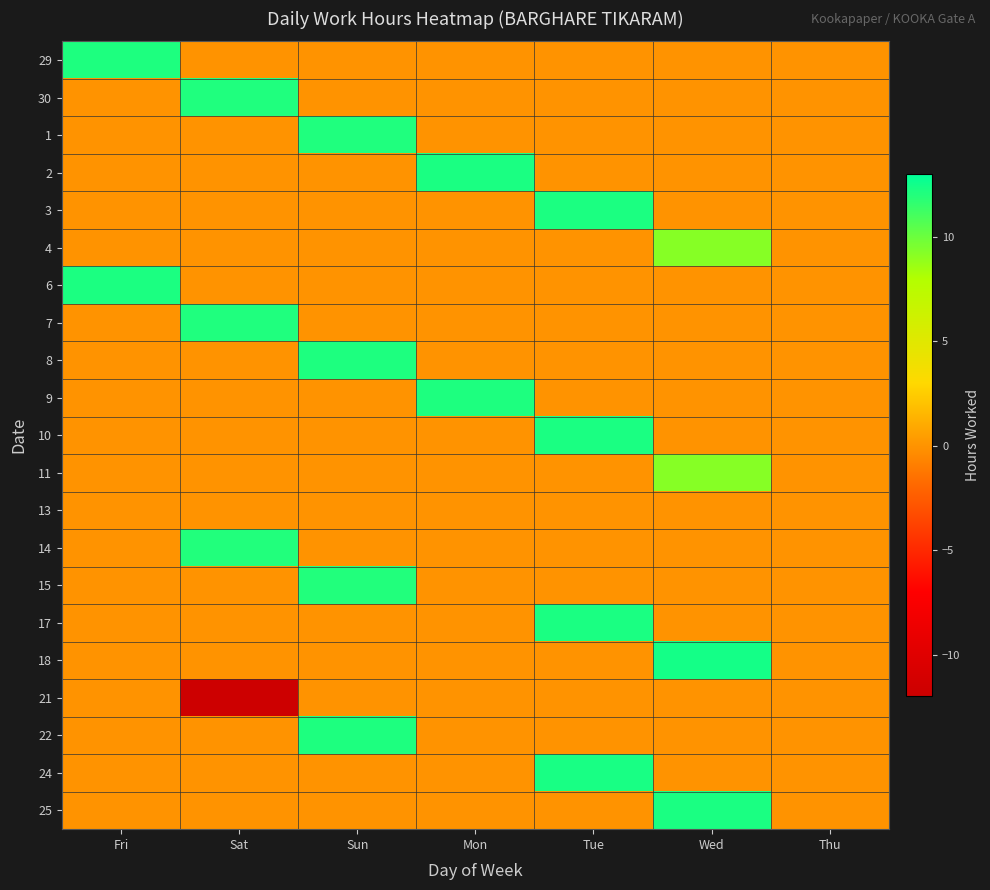

Rank the series at Wed from lowest to highest value.

29, 30, 1, 2, 3, 6, 7, 8, 9, 10, 13, 14, 15, 17, 21, 22, 24, 4, 11, 25, 18